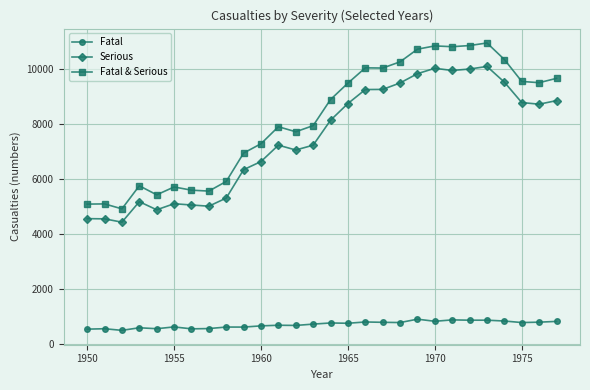

What are all the series names shown in the legend?

Fatal, Serious, Fatal & Serious